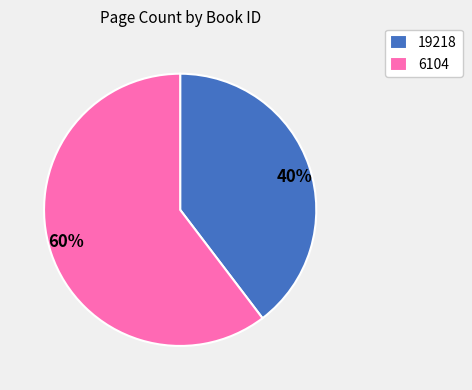

Do 19218 and 6104 together represent more than half of the pie?

Yes